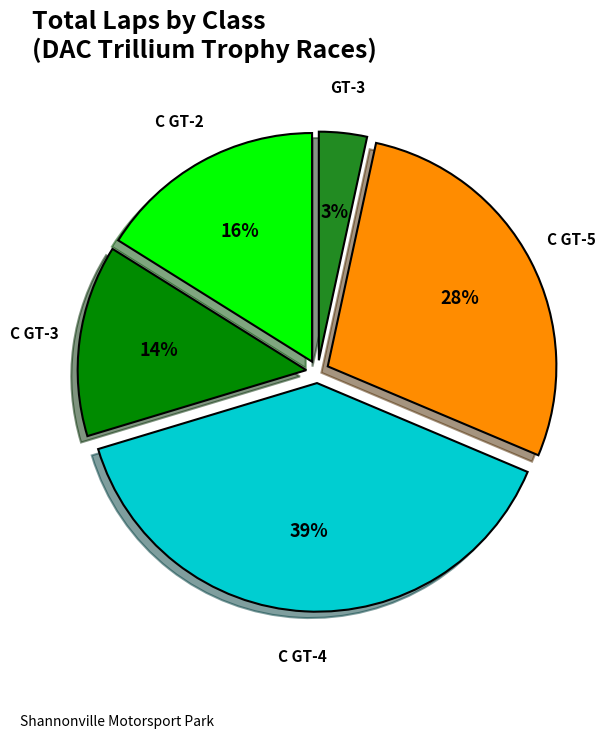

How many slices are in this pie chart?

5